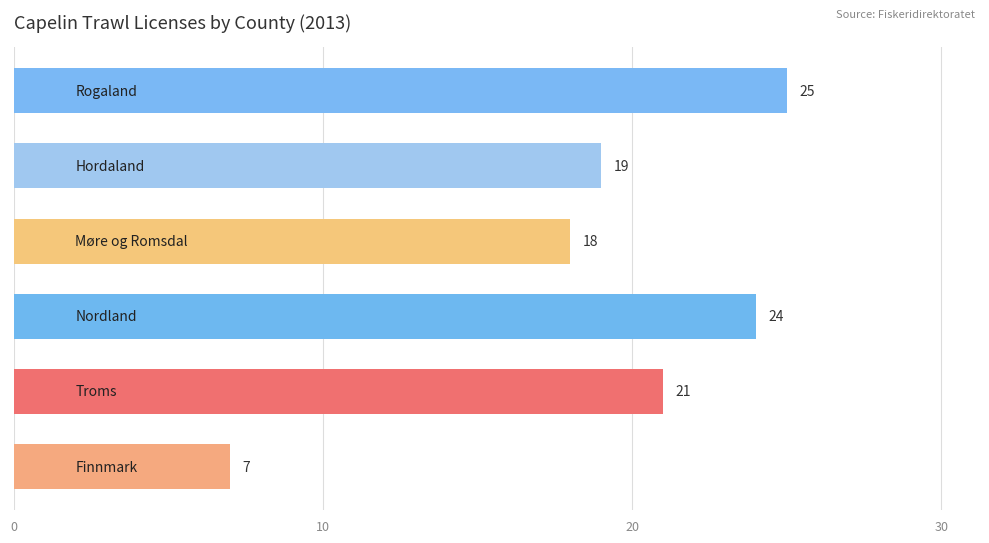

What is the maximum value shown in the chart?

25